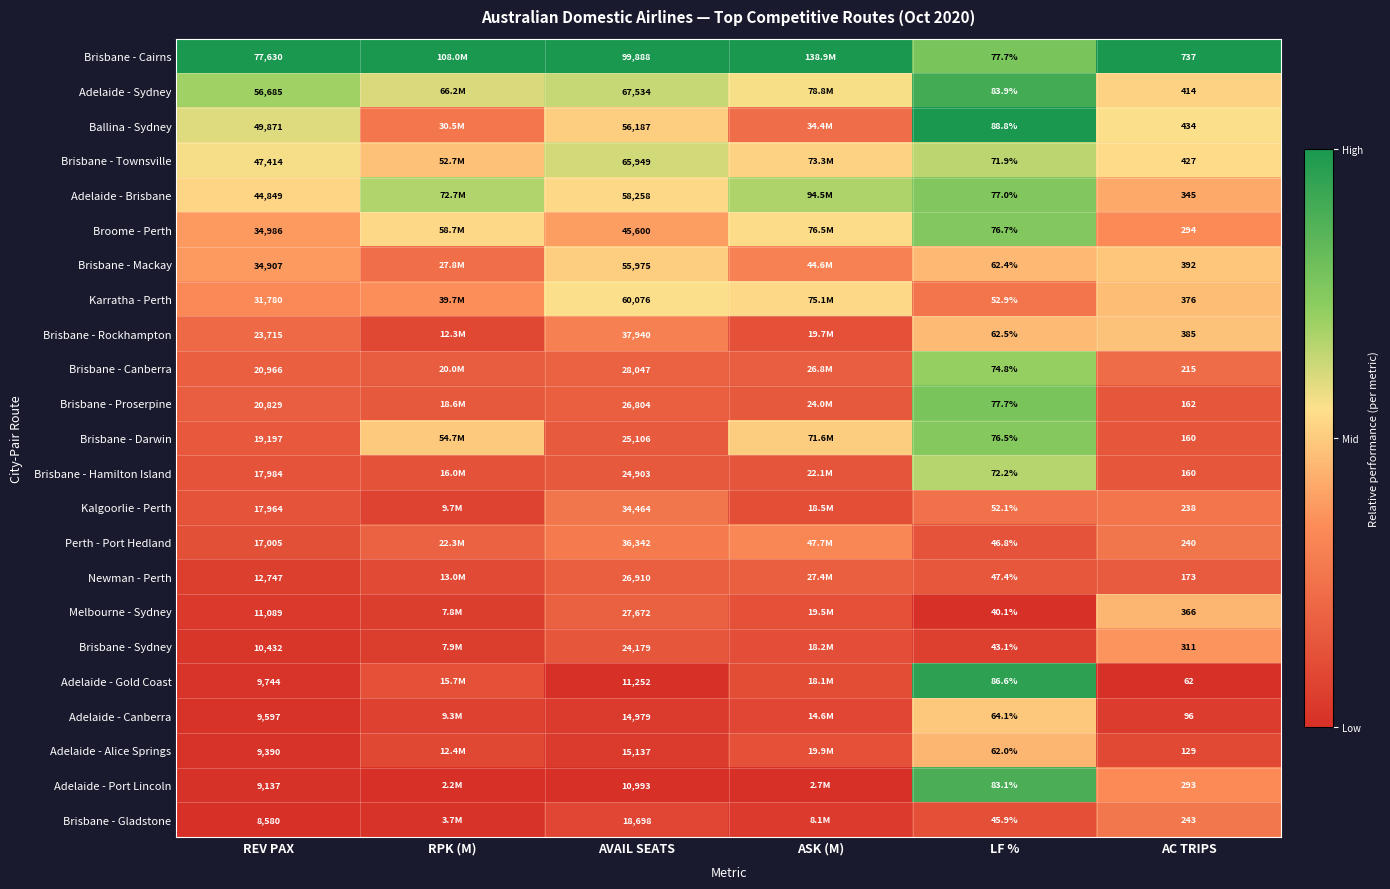

Rank the series at AVAIL SEATS from highest to lowest value.

Brisbane - Cairns, Adelaide - Sydney, Brisbane - Townsville, Karratha - Perth, Adelaide - Brisbane, Ballina - Sydney, Brisbane - Mackay, Broome - Perth, Brisbane - Rockhampton, Perth - Port Hedland, Kalgoorlie - Perth, Brisbane - Canberra, Melbourne - Sydney, Newman - Perth, Brisbane - Proserpine, Brisbane - Darwin, Brisbane - Hamilton Island, Brisbane - Sydney, Brisbane - Gladstone, Adelaide - Alice Springs, Adelaide - Canberra, Adelaide - Gold Coast, Adelaide - Port Lincoln